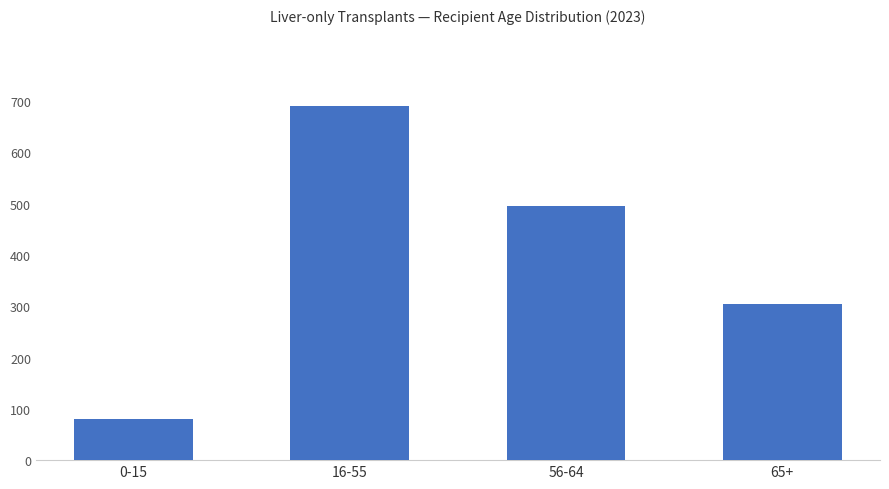

At which category does the chart reach its minimum across all series?

0-15